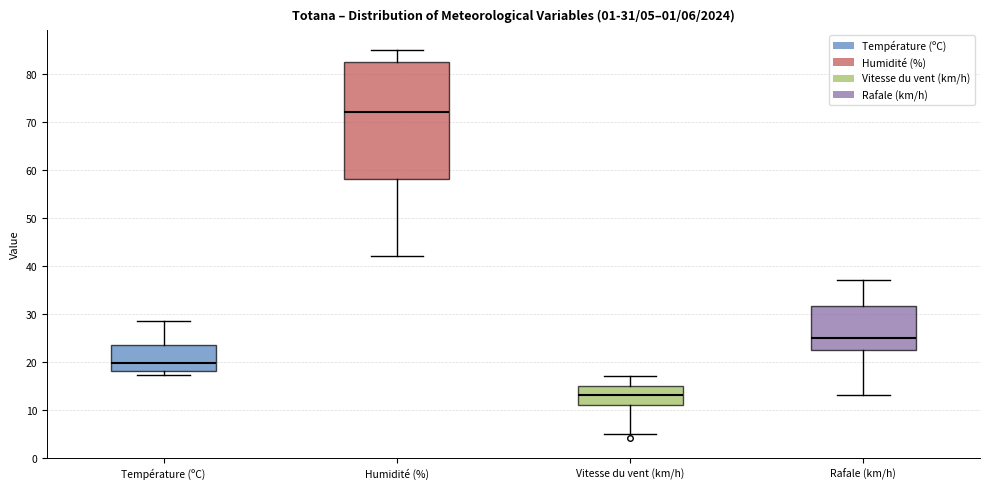

Which box is the tallest, from its lower edge to its upper edge?

Humidité (%)